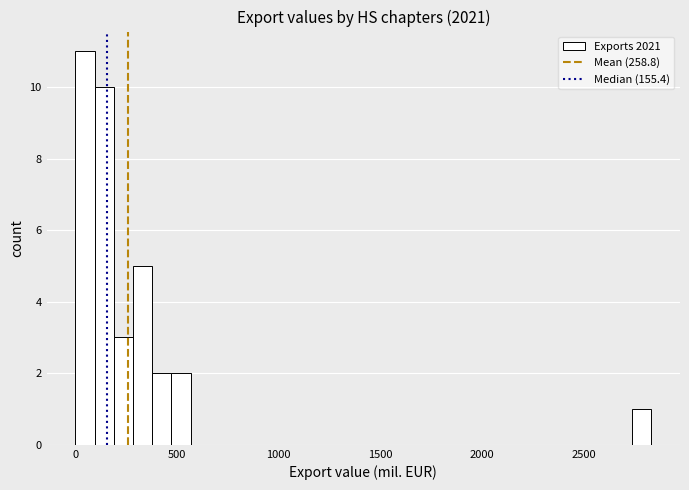

Around what value on the x-axis is the tallest bar? Give the approximate position of its centre, as read against the axis.

50